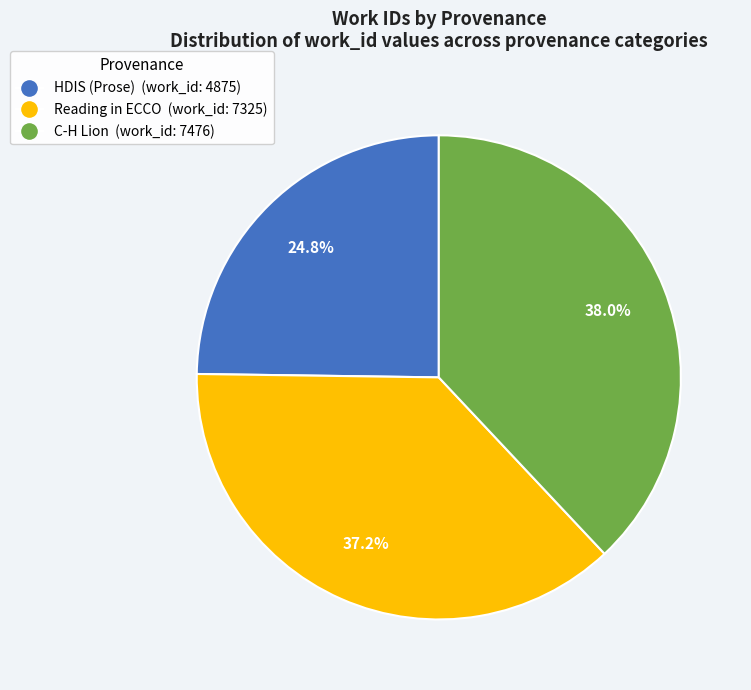

To the nearest percent, what percentage of the pie is Reading in ECCO?

37%